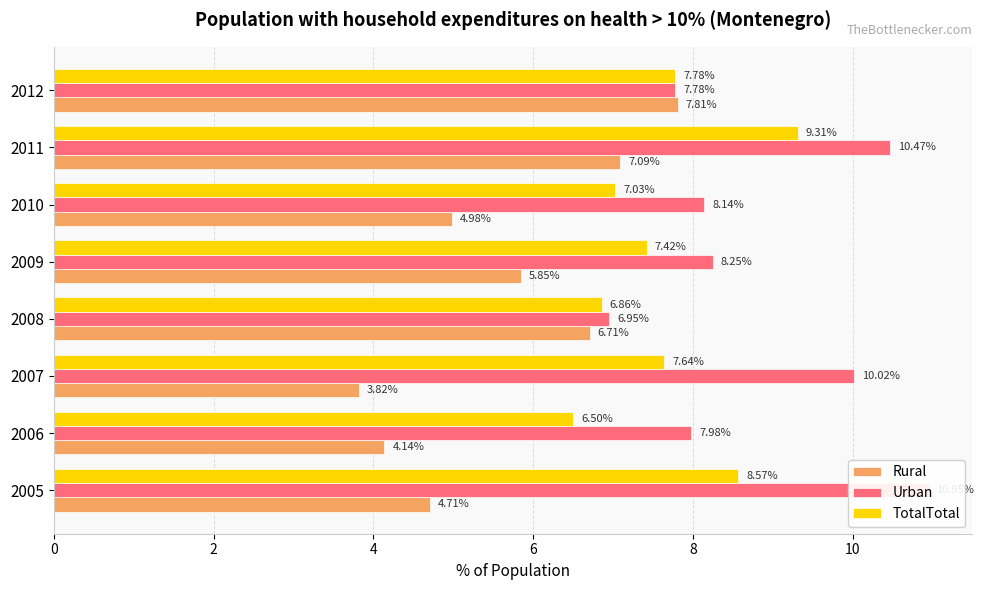

Count the number of data series in this chart.

3